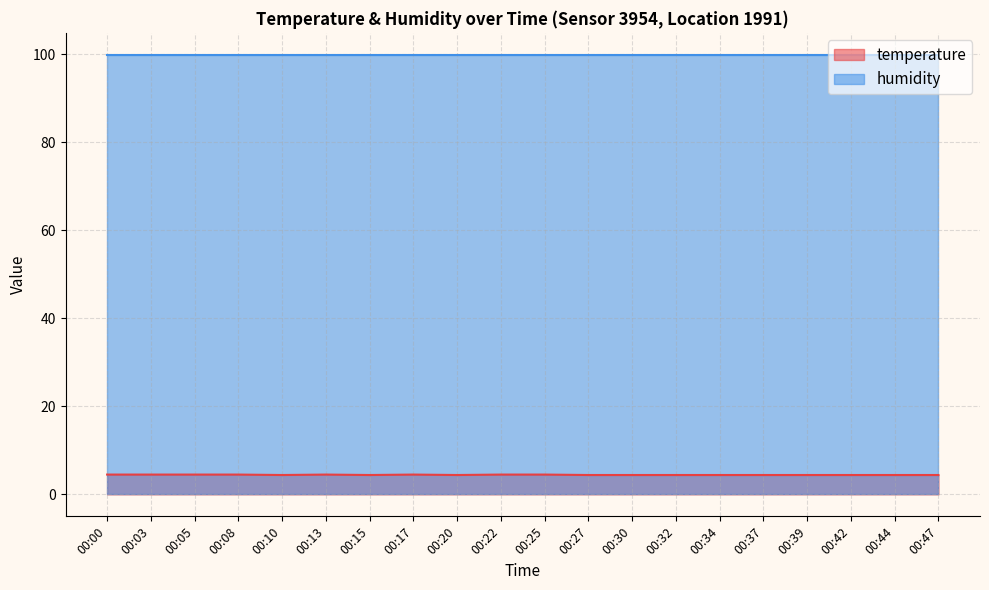

What is the minimum value shown in the chart?

4.4